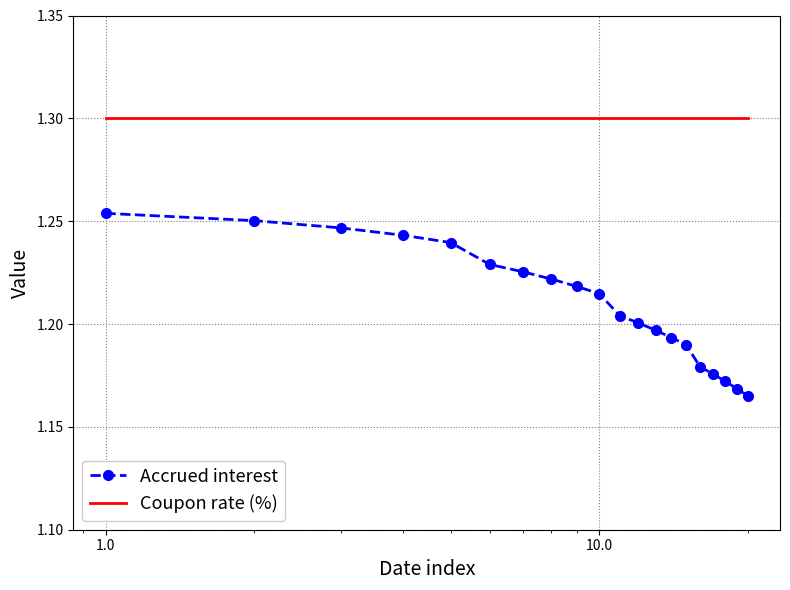

Rank the series by their average value, from highest to lowest.

Coupon rate (%), Accrued interest